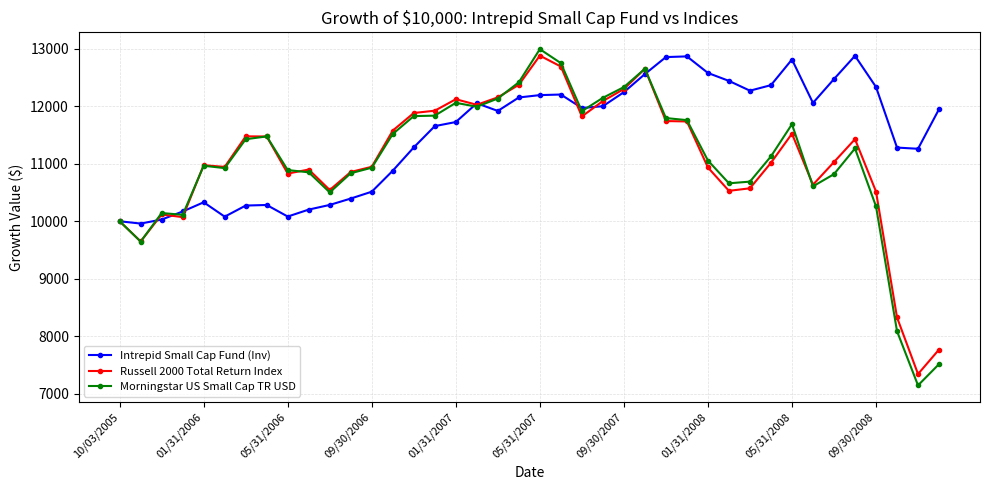

True or false: Russell 2000 Total Return Index has more than 0 interior local peaks.

True